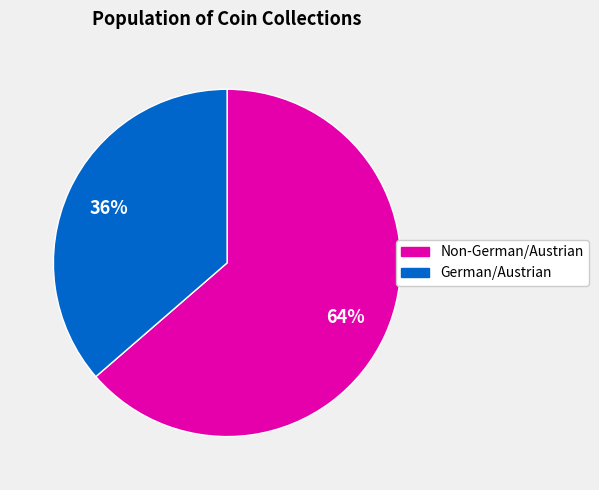

Is there a majority slice in this chart?

Yes